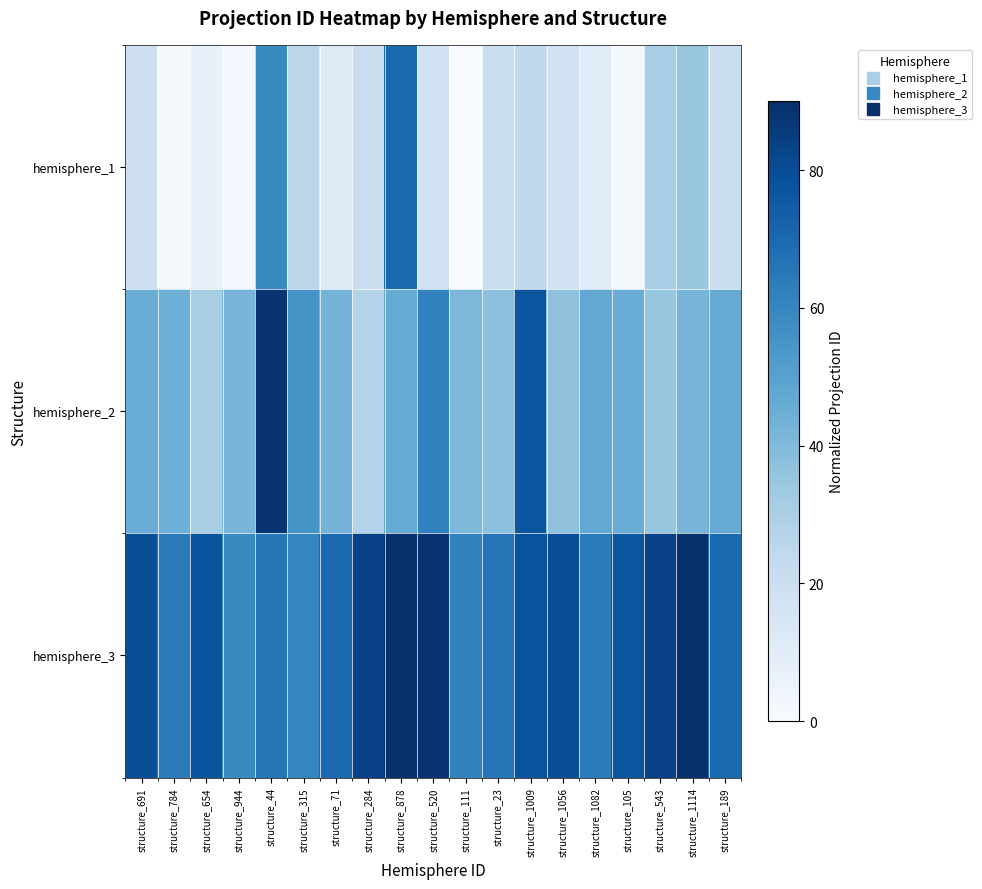

Which series has the largest total across all categories?

hemisphere_3